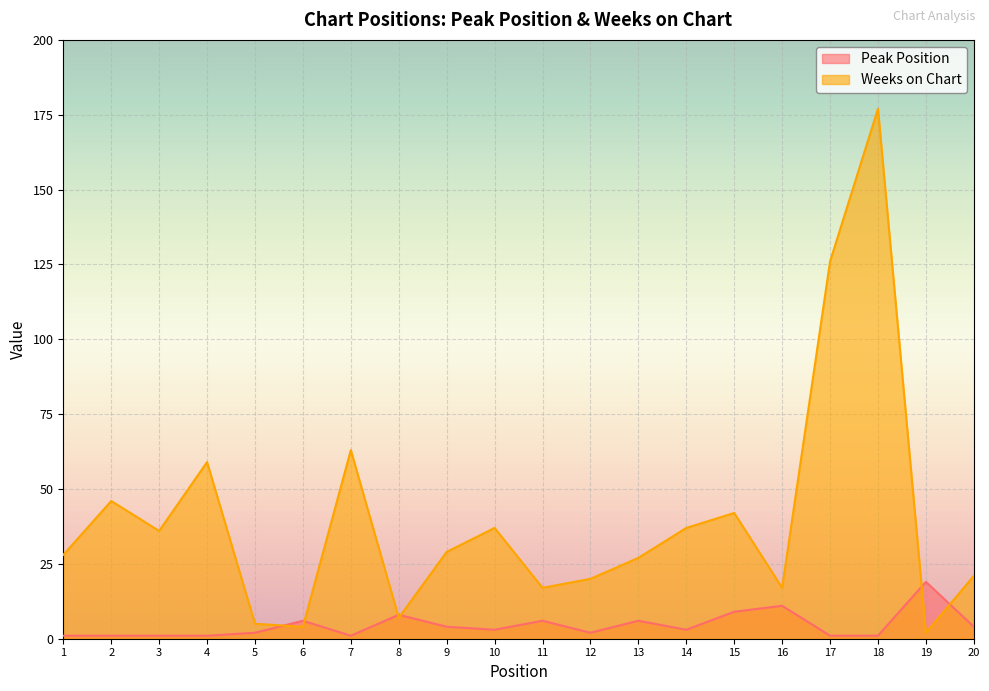

How many lines are shown in the chart?

2